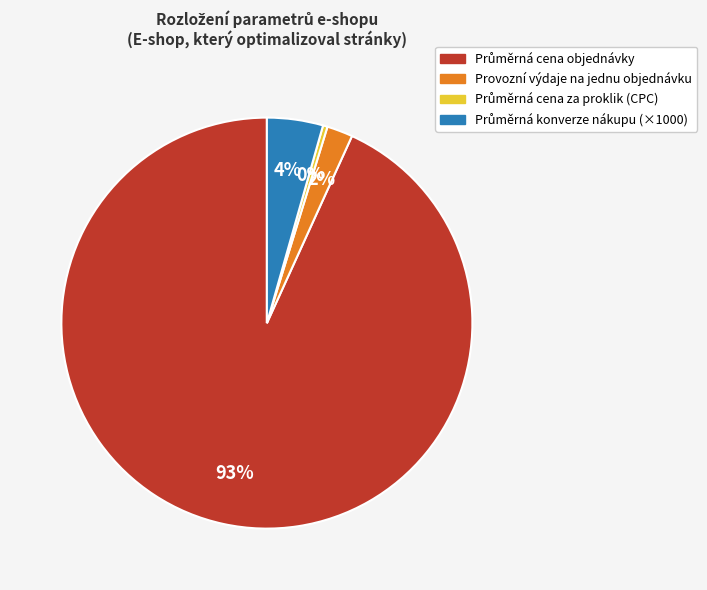

To the nearest percent, what is the average slice percentage?

25%